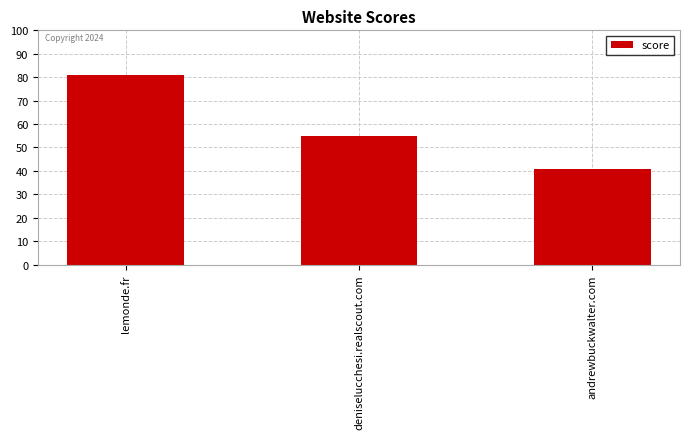

List the labels in order of value, smallest first.

andrewbuckwalter.com, deniselucchesi.realscout.com, lemonde.fr